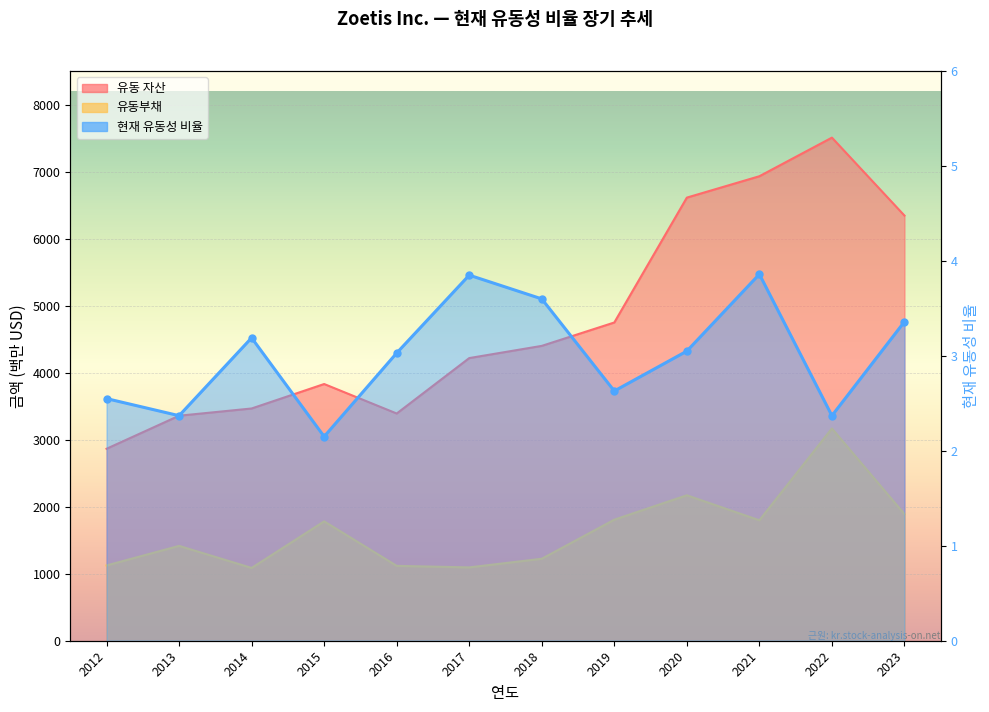

Which has a higher value, 2020 or 2018?

2020